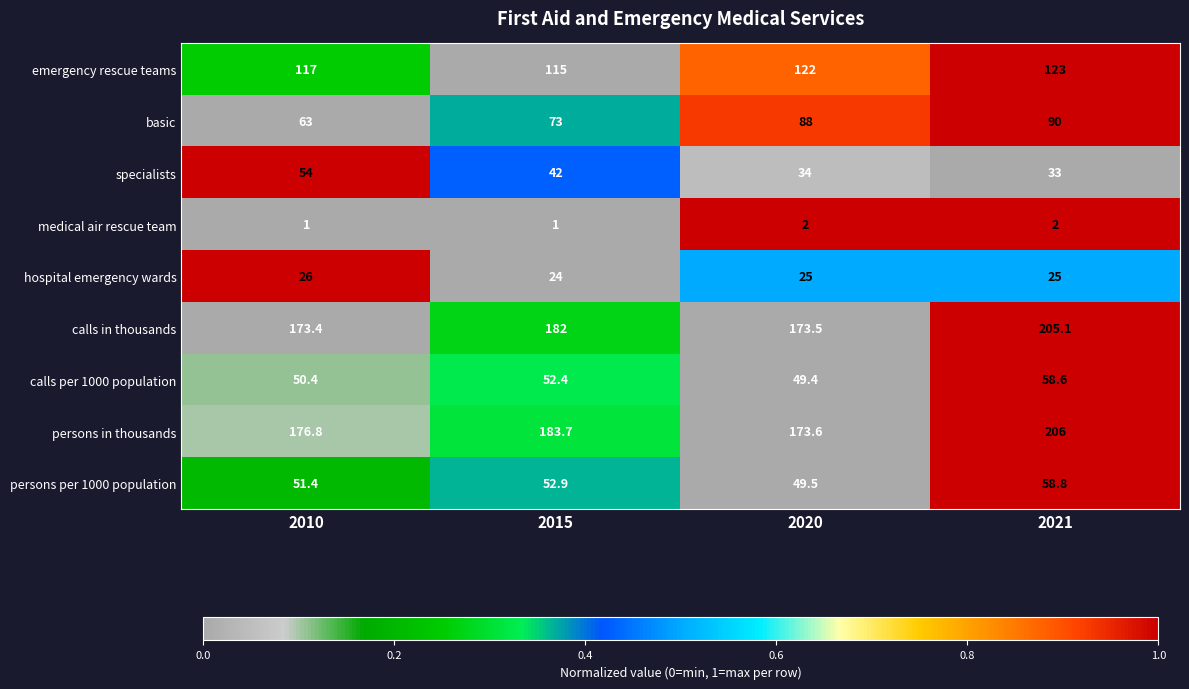

Rank the series at 2010 from highest to lowest value.

persons in thousands, calls in thousands, emergency rescue teams, basic, specialists, persons per 1000 population, calls per 1000 population, hospital emergency wards, medical air rescue team